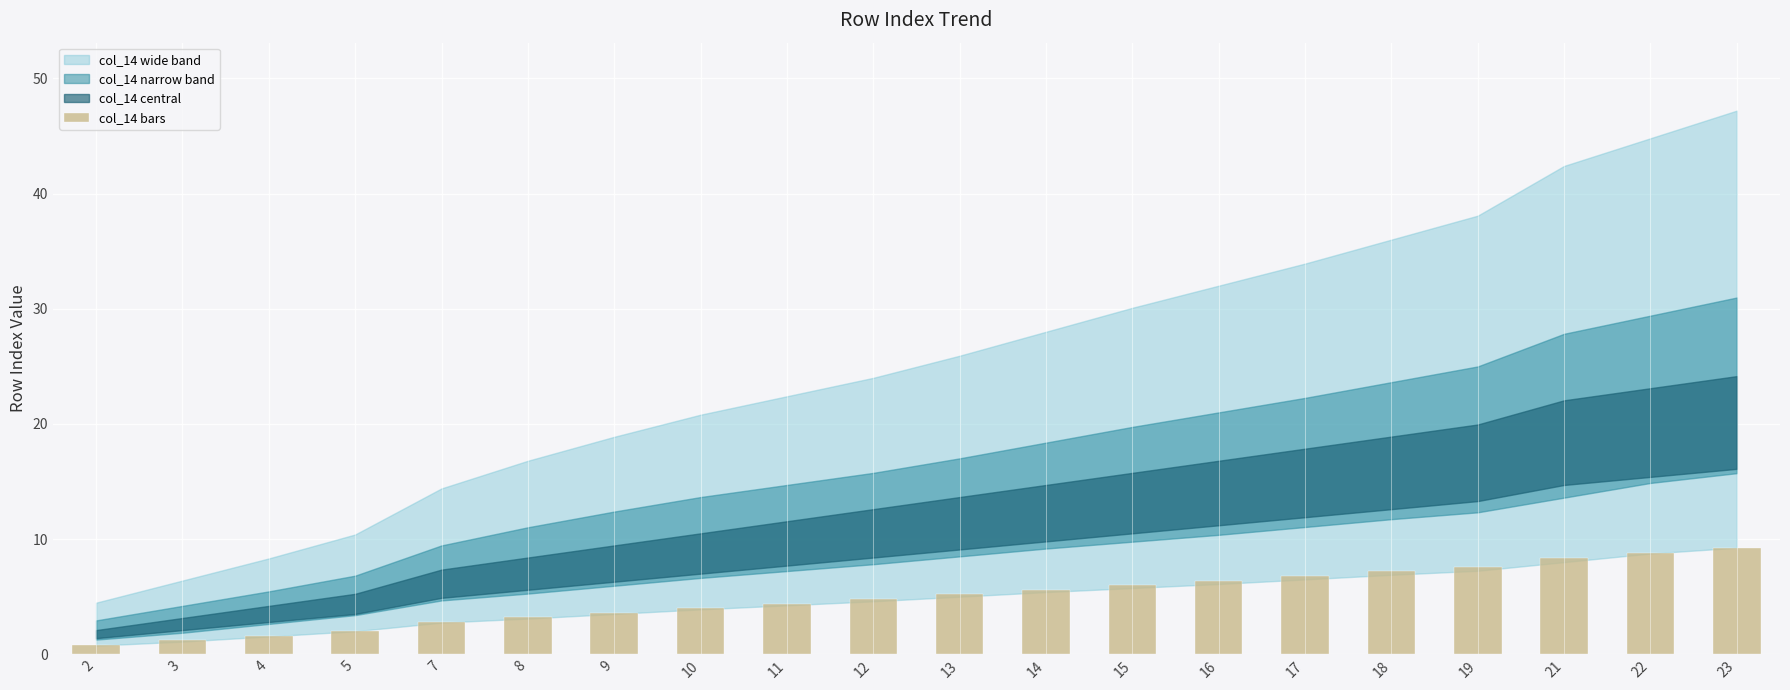

What is the ratio of the value at 4 to the value at 8?

0.5